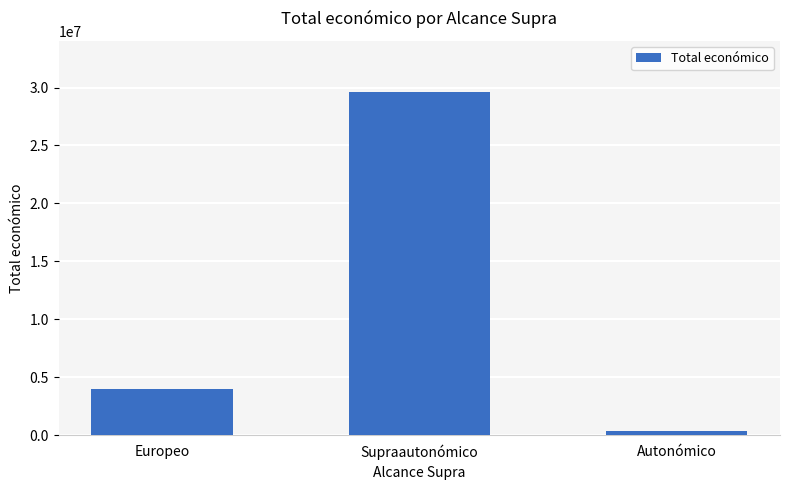

Which has a higher value, Europeo or Autonómico?

Europeo